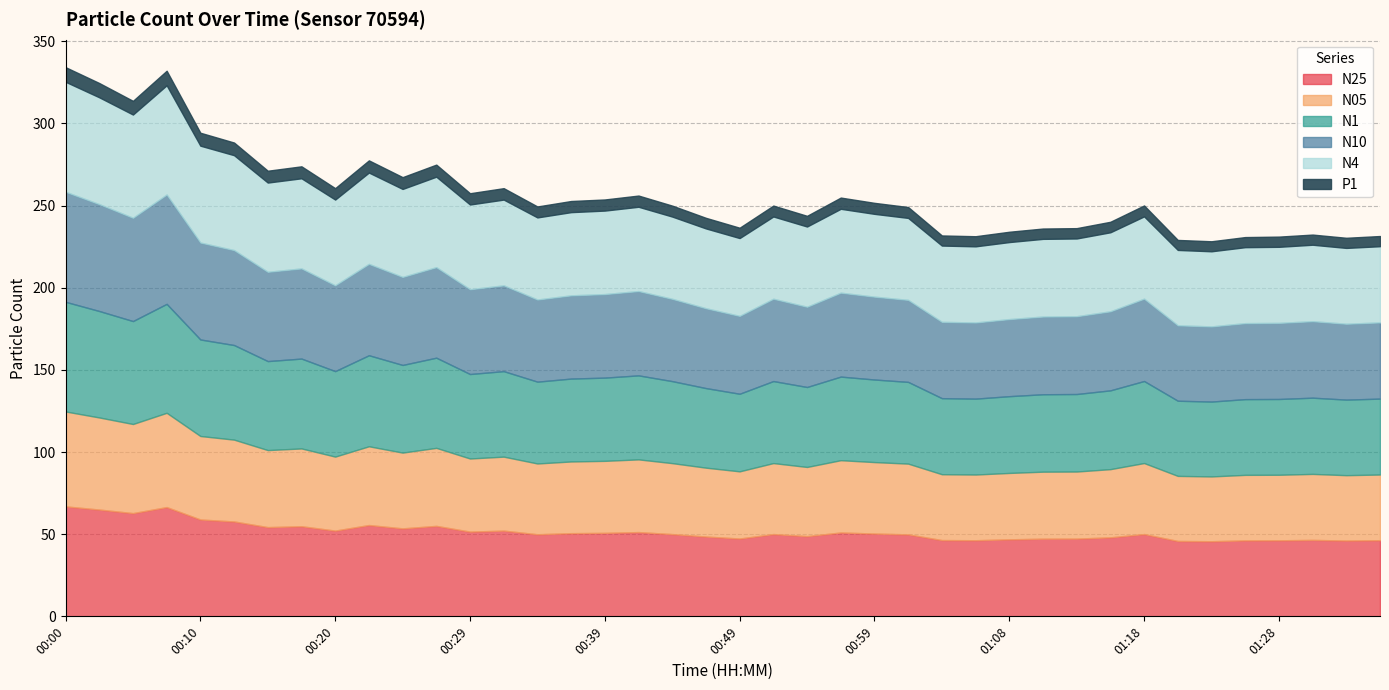

What is the sum of all N05 values?

1778.4